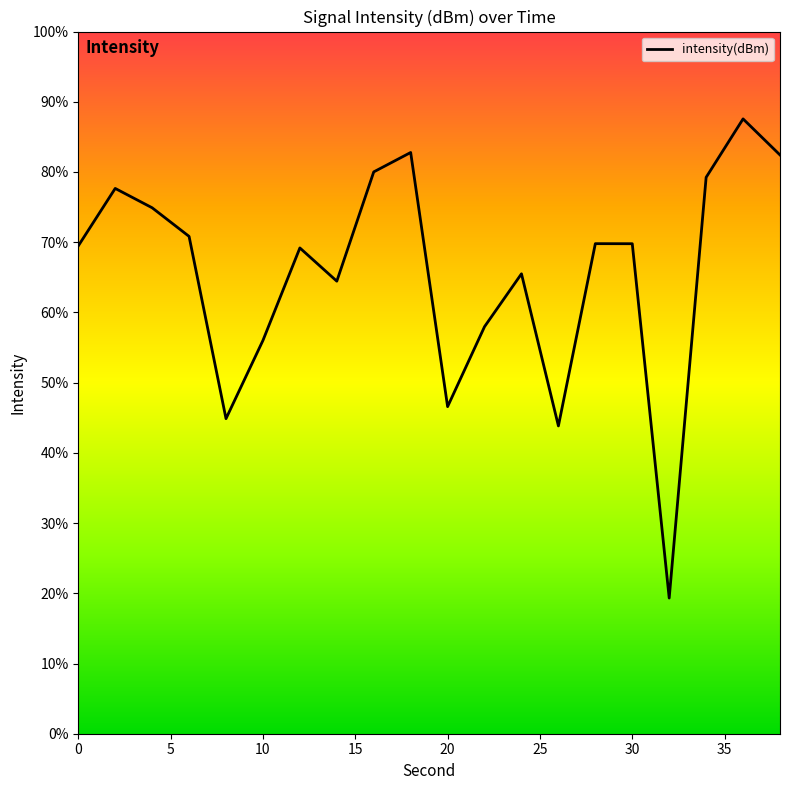

How many distinct data groups are displayed?

1